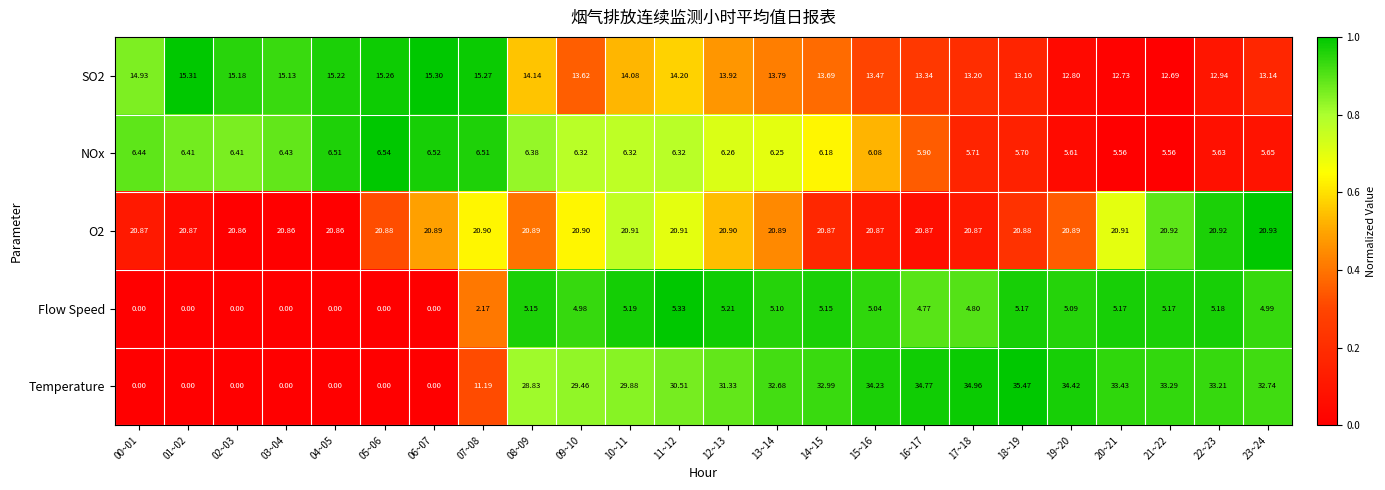

Which series has the widest spread of values?

Temperature